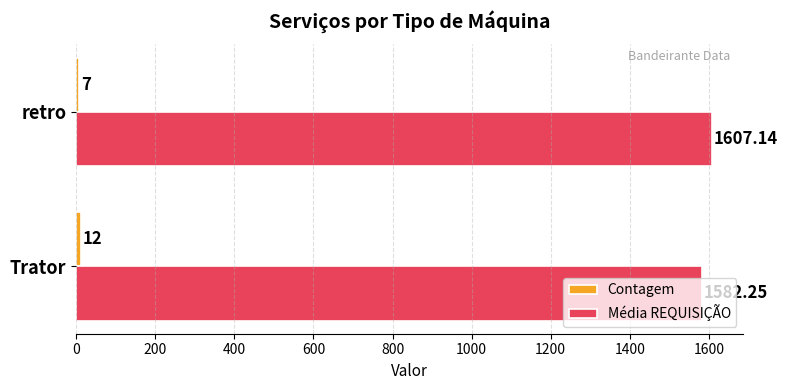

Between Trator and retro, which series saw the biggest shift?

Média REQUISIÇÃO